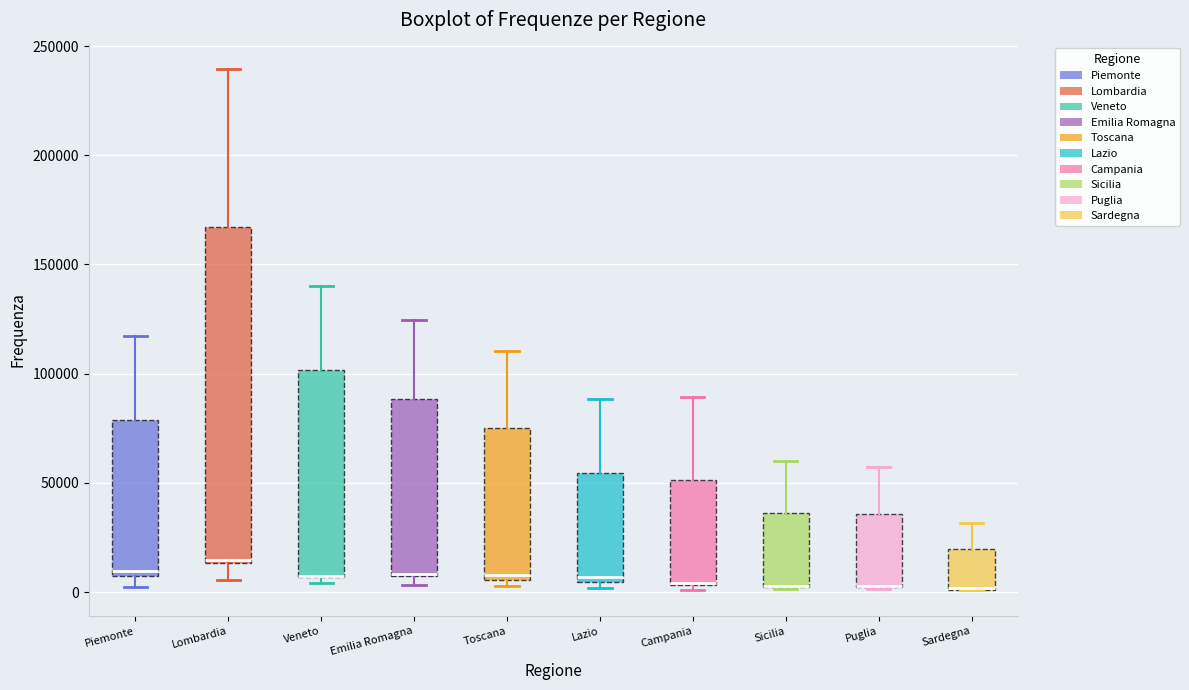

Reading left to right, transcribe this box plot: for each box, give where its median line is, the range the box spans, and where its two whiskers end, as read against the y-axis. The values are not printed on the chart, so give them approximately, as read against the axis.

Piemonte: median 10000, box 5000 to 80000, whiskers 0 to 115000
Lombardia: median 15000, box 15000 to 165000, whiskers 5000 to 240000
Veneto: median 5000 (drawn on the box's lower edge), box 5000 to 100000, whiskers 5000 (just below the box's lower edge) to 140000
Emilia Romagna: median 10000 (drawn on the box's lower edge), box 5000 to 90000, whiskers 5000 (just below the box's lower edge) to 125000
Toscana: median 10000, box 5000 to 75000, whiskers 5000 (just below the box's lower edge) to 110000
Lazio: median 5000 (just above the box's lower edge), box 5000 to 55000, whiskers 0 to 90000
Campania: median 5000 (drawn on the box's lower edge), box 5000 to 50000, whiskers 0 to 90000
Sicilia: median 5000 (drawn on the box's lower edge), box 0 to 35000, whiskers 0 to 60000
Puglia: median 5000 (drawn on the box's lower edge), box 0 to 35000, whiskers 0 to 55000
Sardegna: median 0 (drawn on the box's lower edge), box 0 to 20000, whiskers 0 to 30000